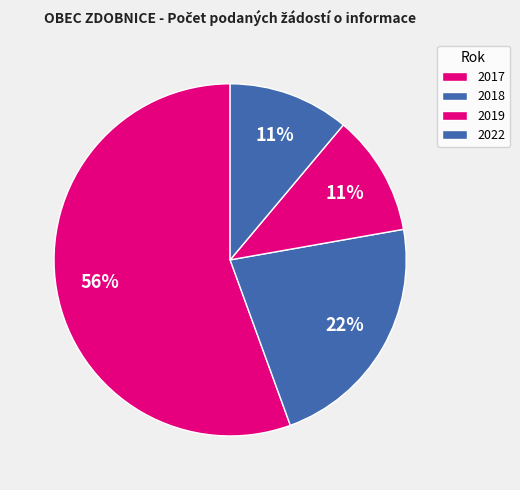

How many slices are in this pie chart?

4